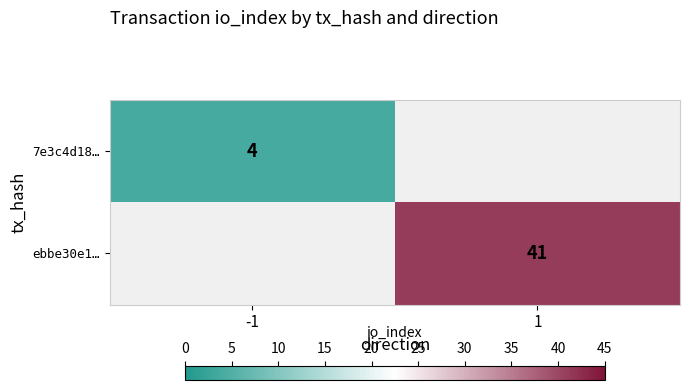

Is it true that 7e3c4d18… equals 4 at -1?

True